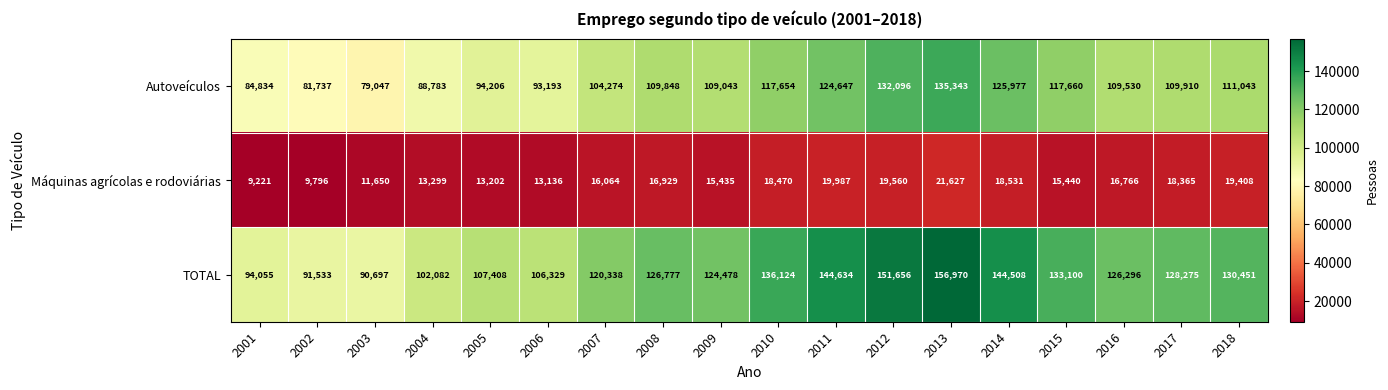

What is the sum of all TOTAL values?

2215711